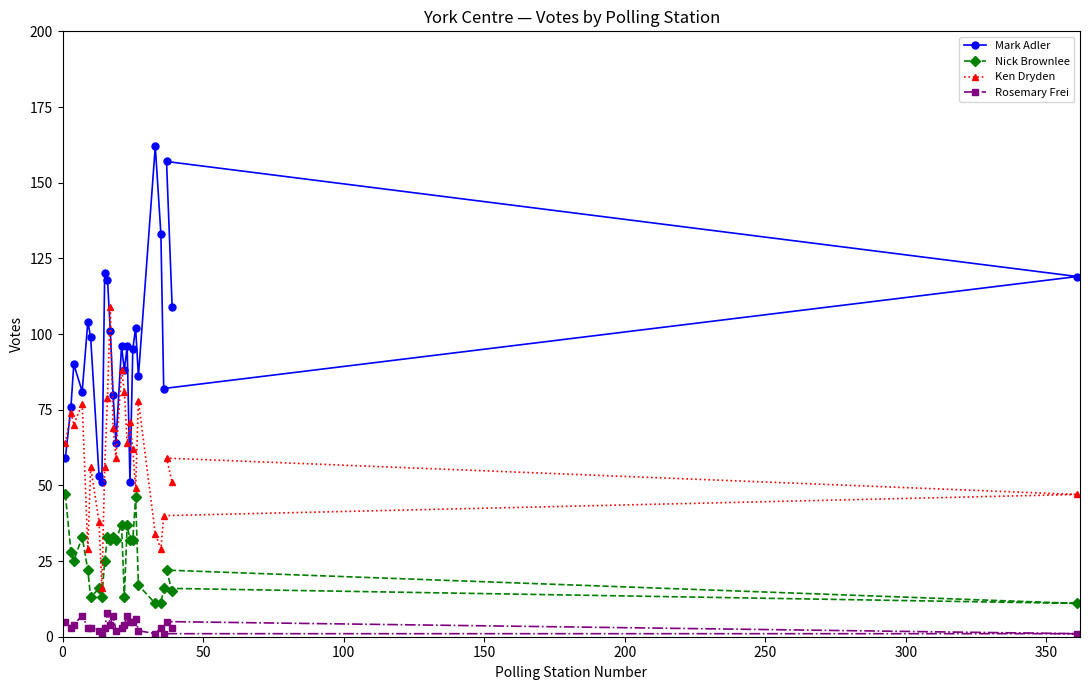

Reading left to right, what are all the values shown in this chart?

Mark Adler: 59	76	90	81	104	99	53	51	120	118	101	80	64	96	88	96	51	95	102	86	162	133	82	157	109	119
Nick Brownlee: 47	28	25	33	22	13	16	13	25	33	32	33	32	37	13	37	32	32	46	17	11	11	16	22	15	11
Ken Dryden: 64	74	70	77	29	56	38	16	56	79	109	69	59	88	81	64	71	62	49	78	34	29	40	59	51	47
Rosemary Frei: 5	3	4	7	3	3	2	1	3	8	4	7	2	3	4	7	5	5	6	2	1	3	1	5	3	1